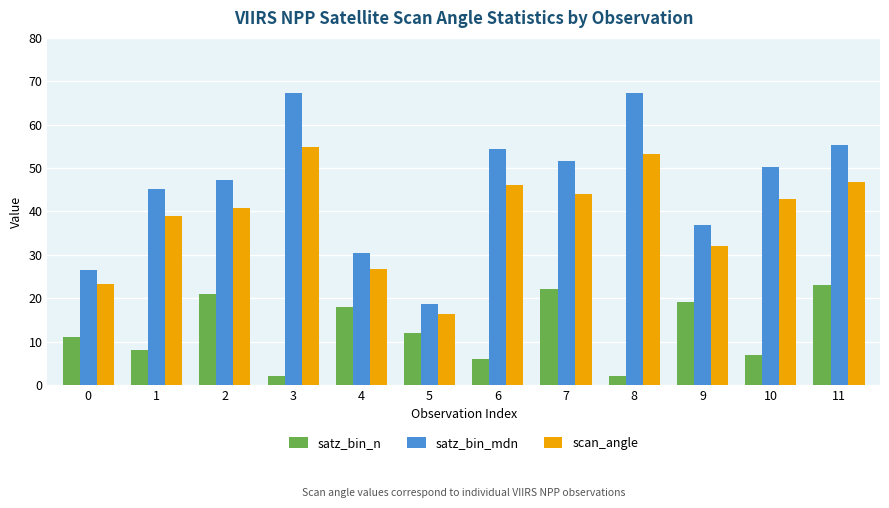

At which label does scan_angle first exceed 42?

3